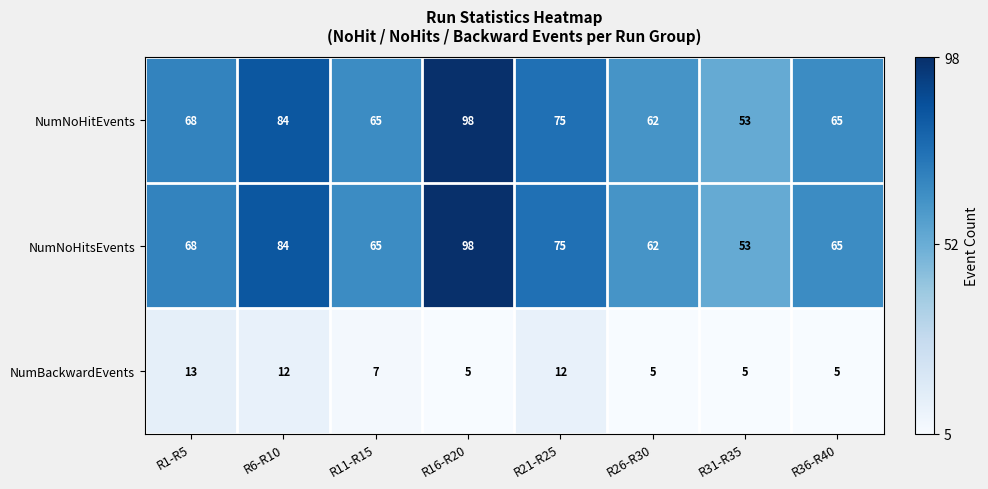

Reading left to right, extract all data points from this chart.

NumNoHitEvents: R1-R5=68	R6-R10=84	R11-R15=65	R16-R20=98	R21-R25=75	R26-R30=62	R31-R35=53	R36-R40=65
NumNoHitsEvents: R1-R5=68	R6-R10=84	R11-R15=65	R16-R20=98	R21-R25=75	R26-R30=62	R31-R35=53	R36-R40=65
NumBackwardEvents: R1-R5=13	R6-R10=12	R11-R15=7	R16-R20=5	R21-R25=12	R26-R30=5	R31-R35=5	R36-R40=5